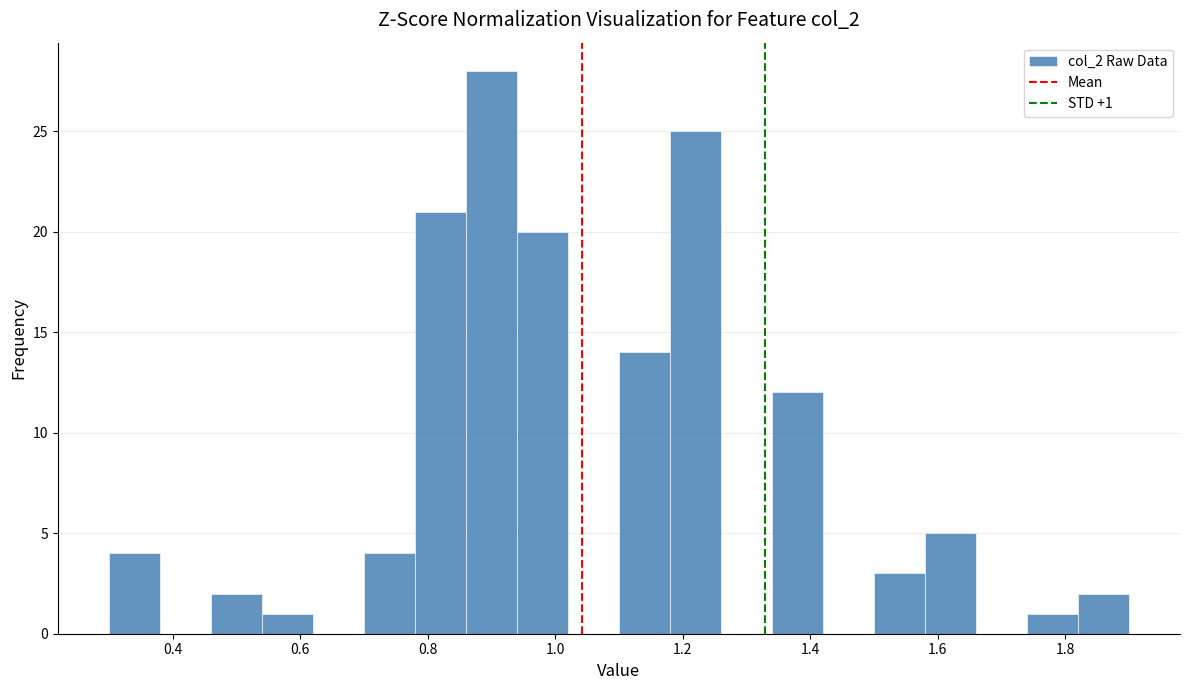

Which range on the x-axis has the tallest bar?

0.86 to 0.94